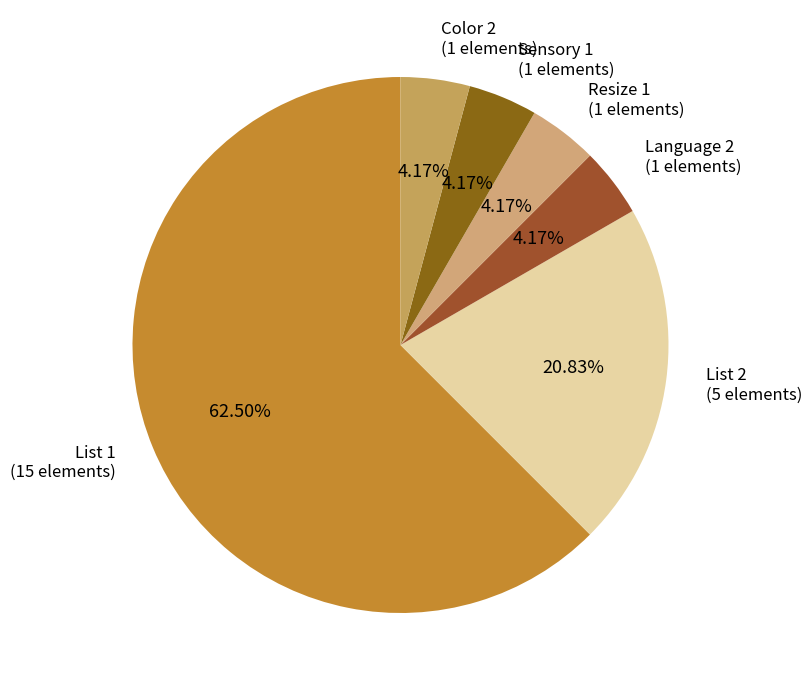

What is the ratio of the value at Color 2 to the value at List 2?

0.2